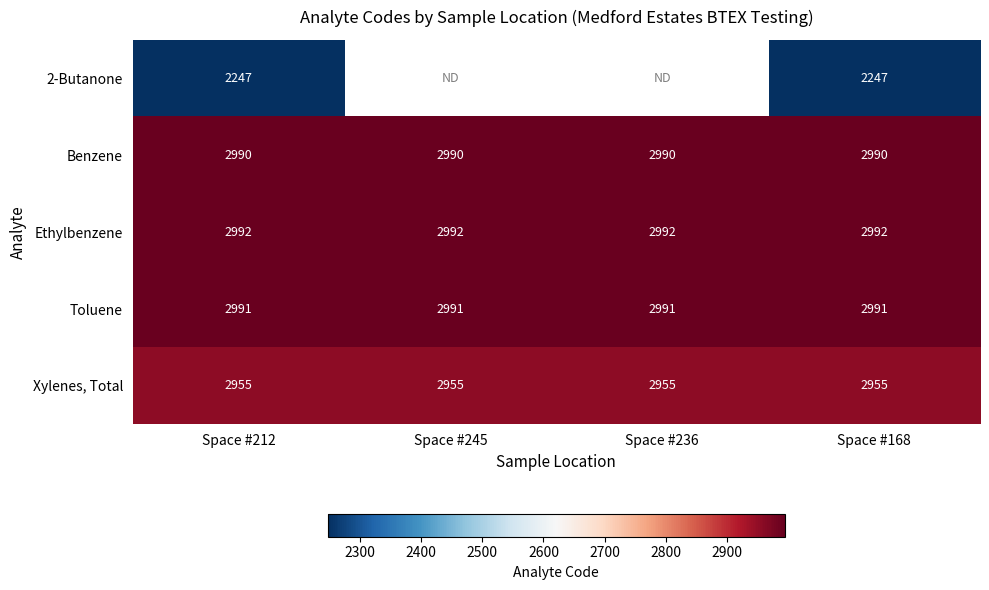

What is the minimum value for Benzene?

2990